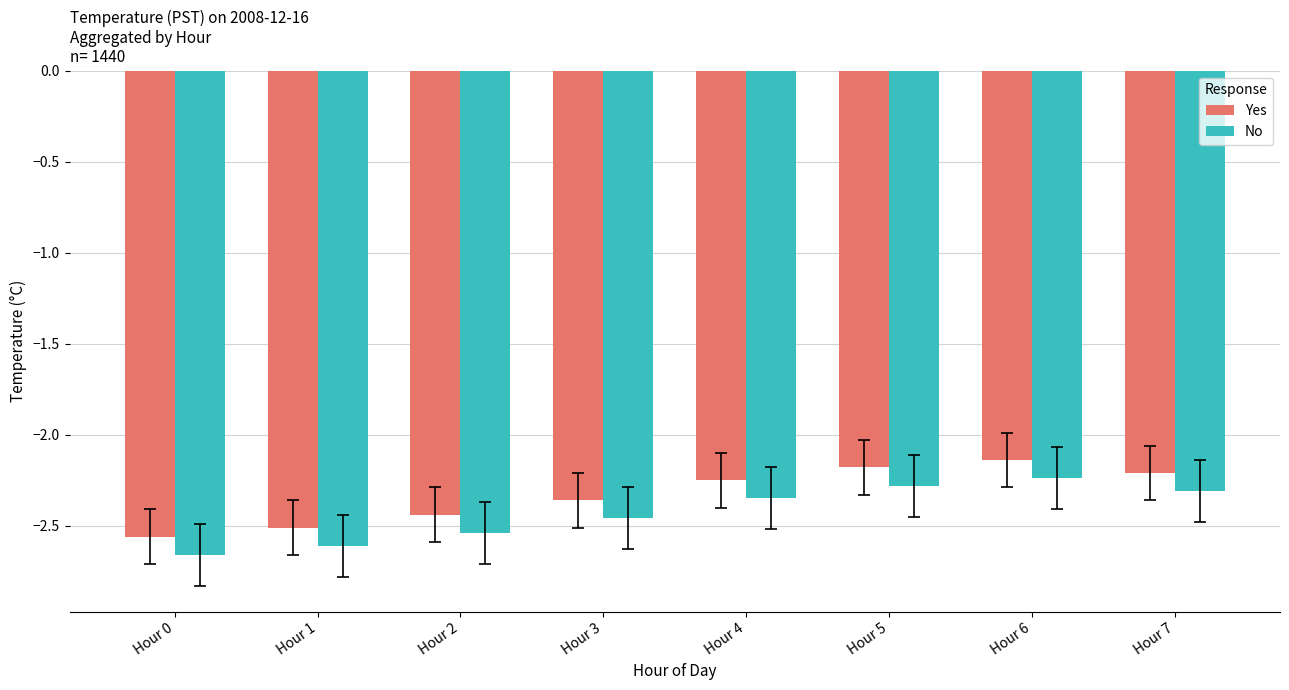

Does the chart contain stacked bars?

No